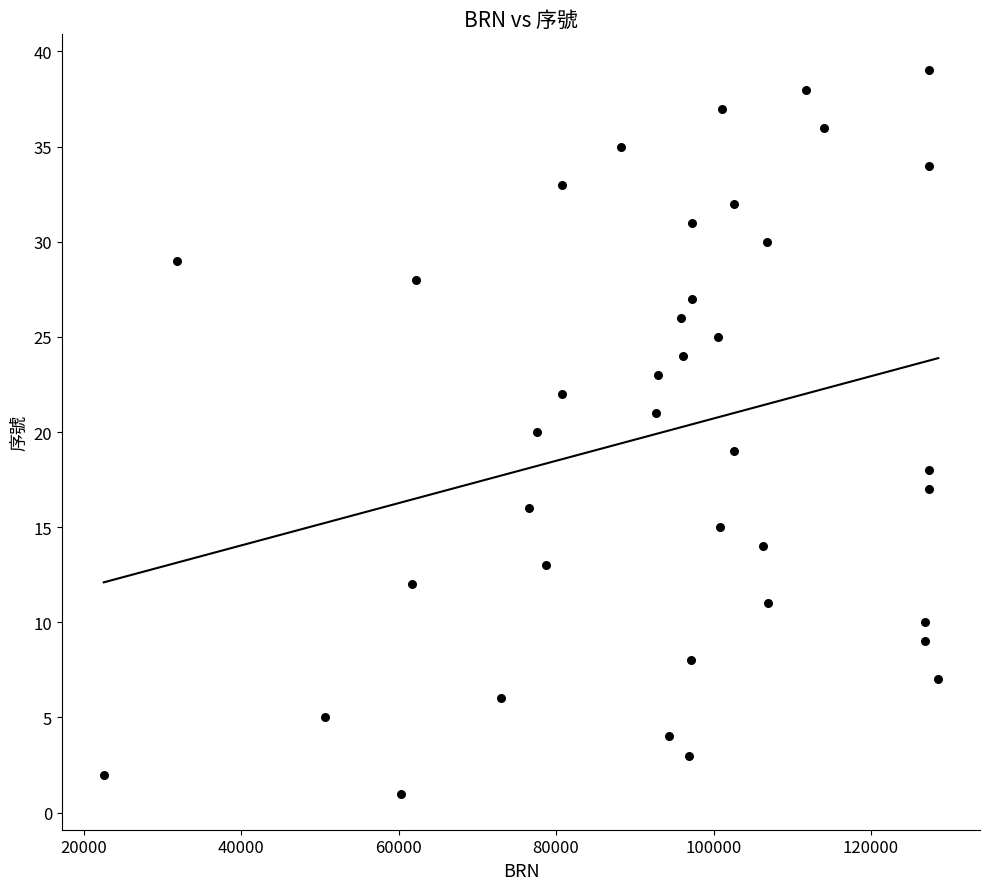

What is the range of Y values (max minus min)?

38